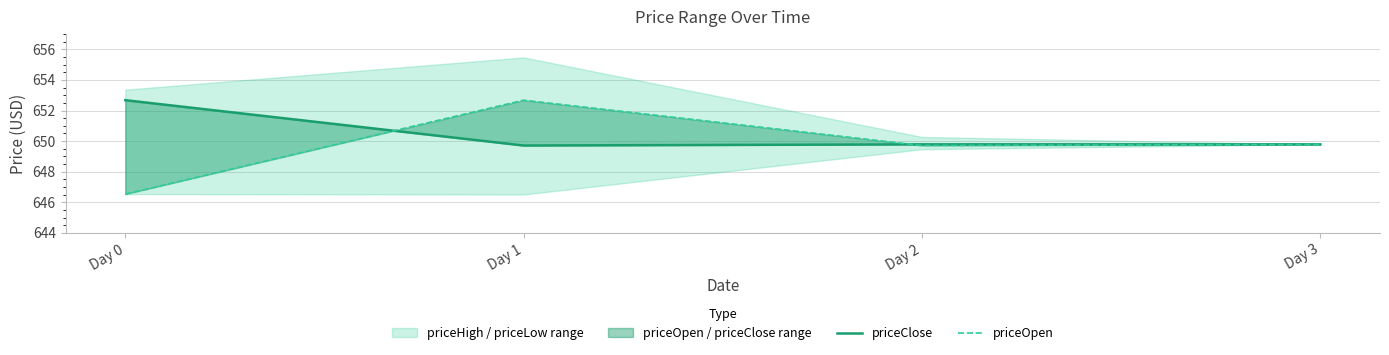

How many interior local peaks does the priceOpen series have?

1